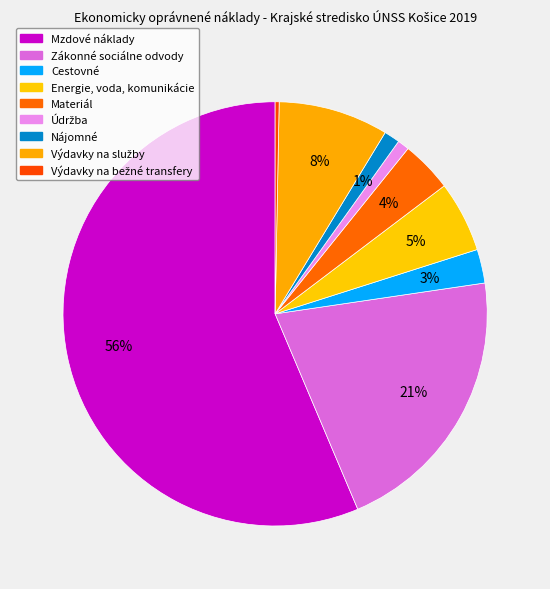

How many segments does this pie chart have?

9